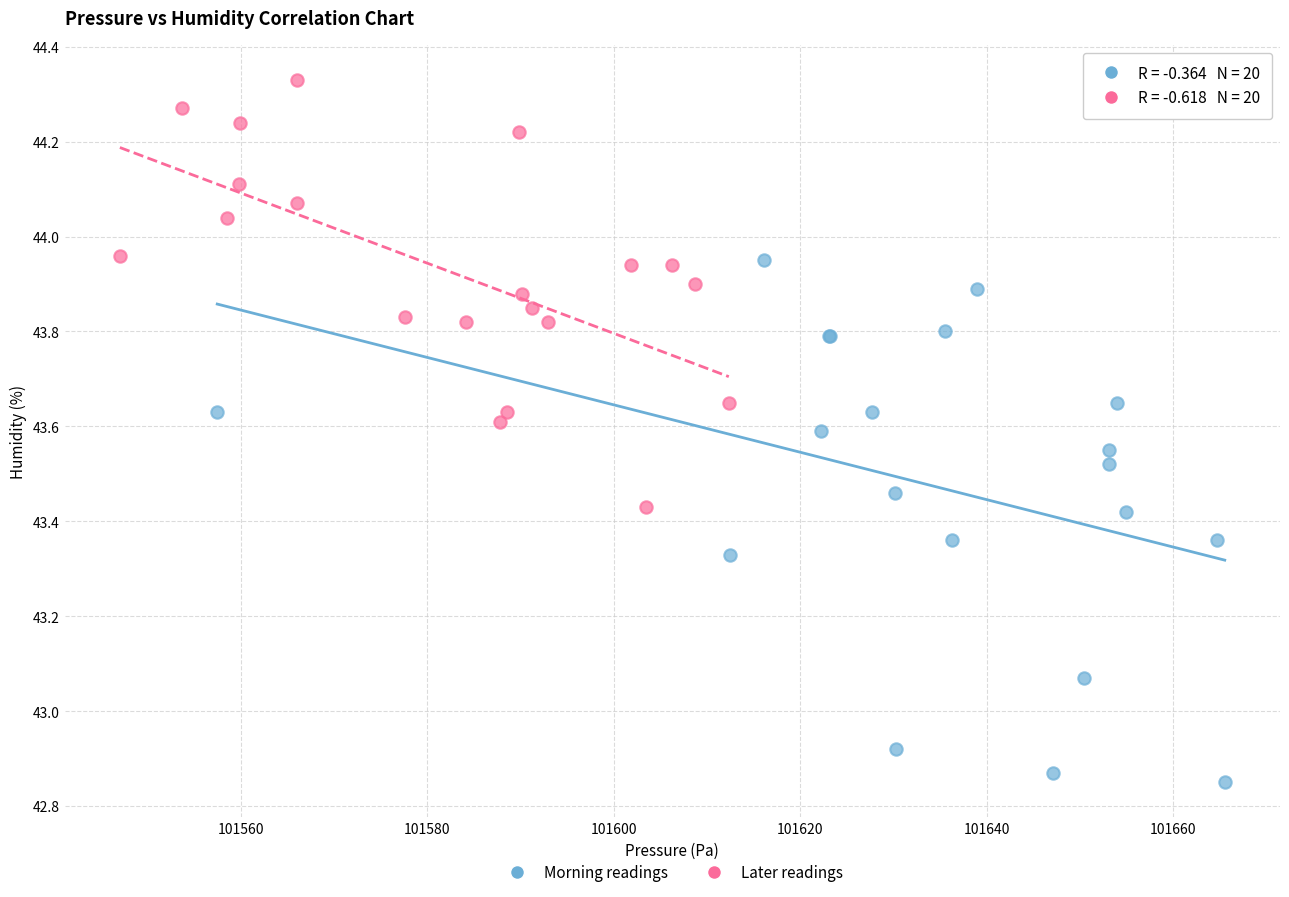

Which series contains the lowest Y value?

Morning readings